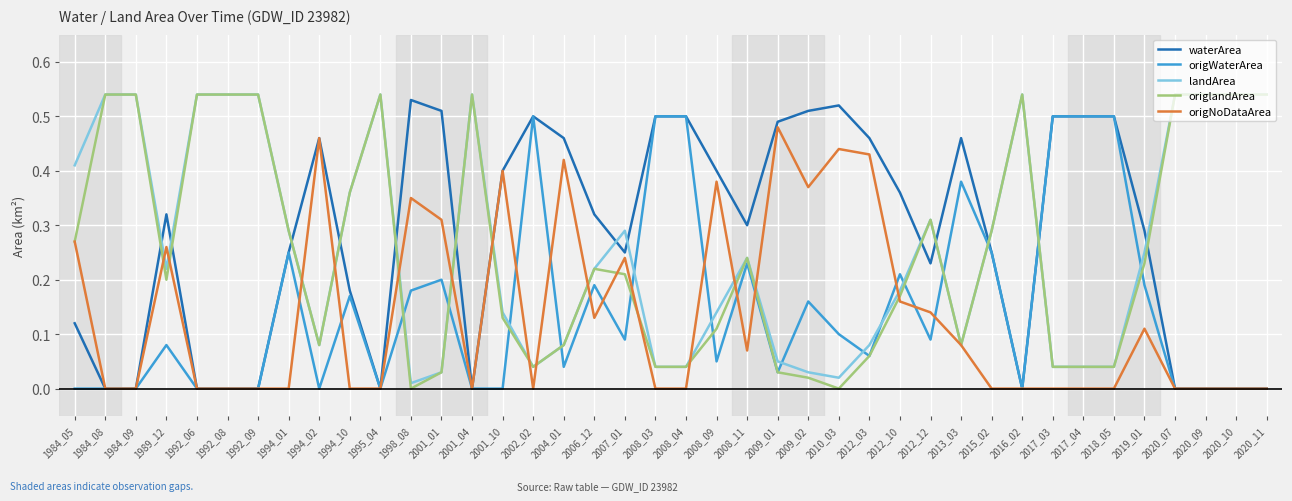

The value of origNoDataArea at 2010_03 is 0.4. True or false?

True